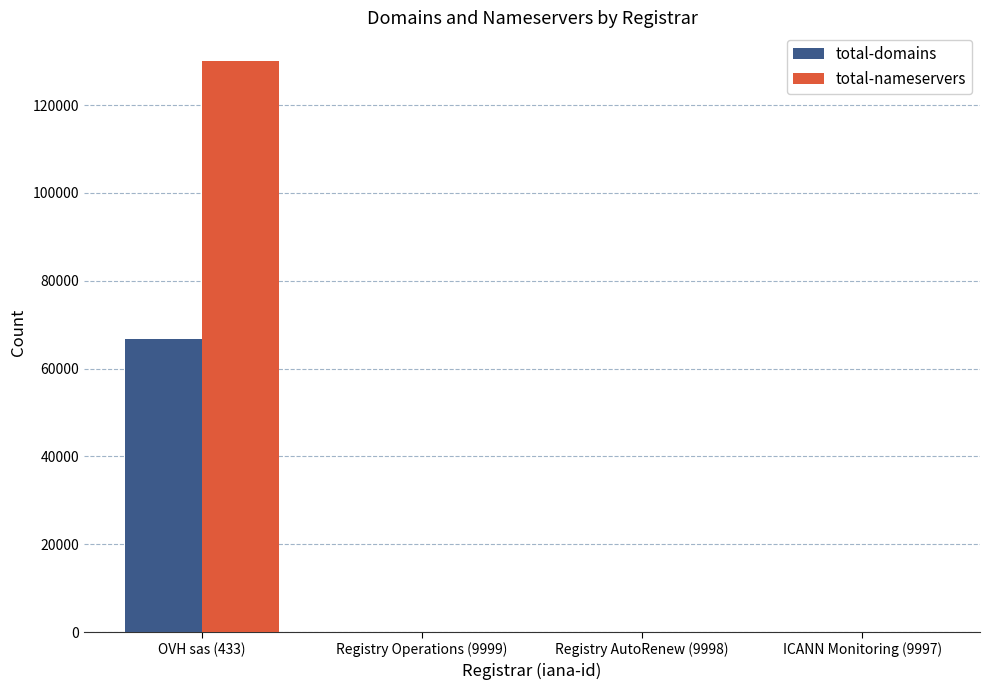

What is the highest value of the total-nameservers series?

130065